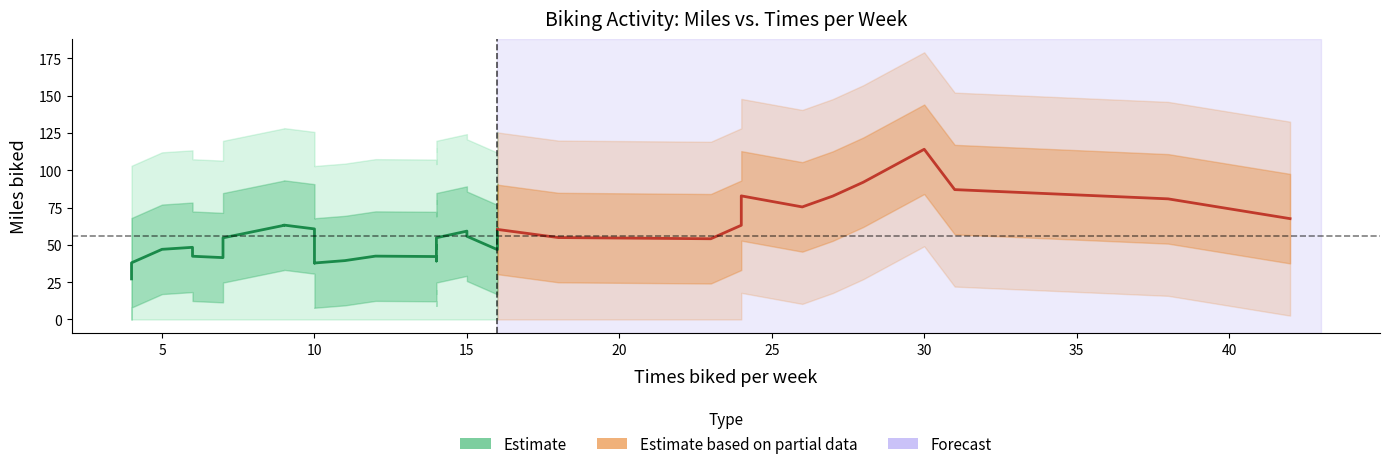

The value of miles at 33 is 50.1. True or false?

False